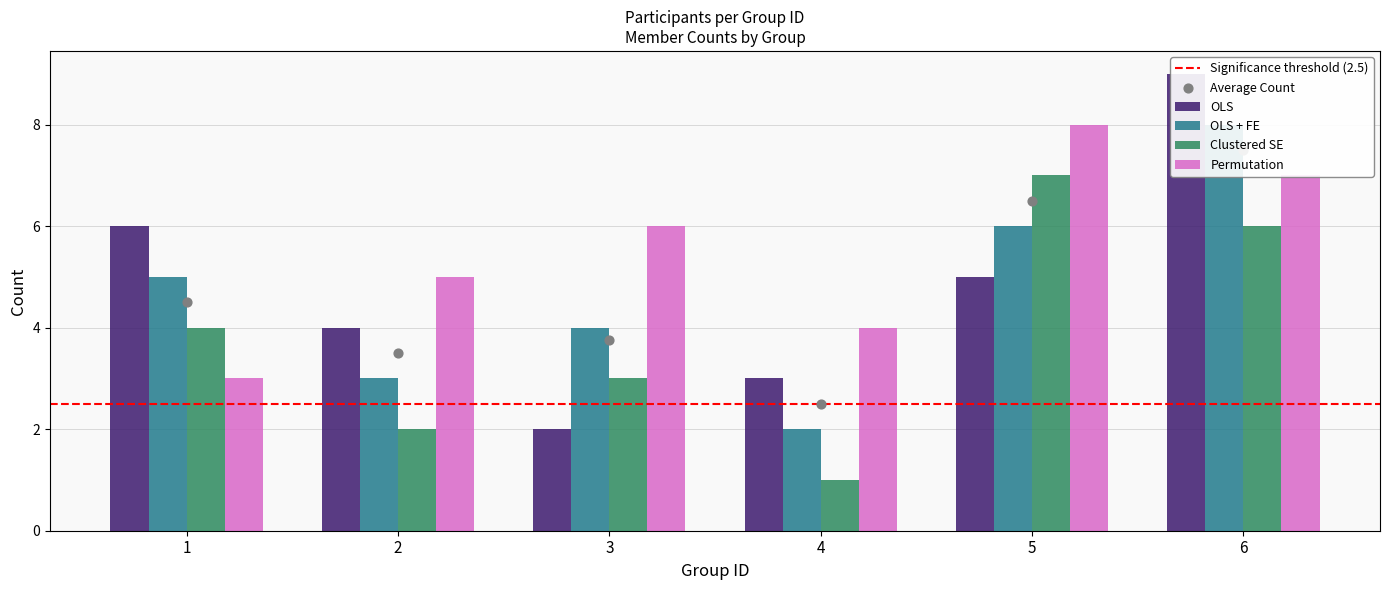

Which series has the largest total across all categories?

Permutation